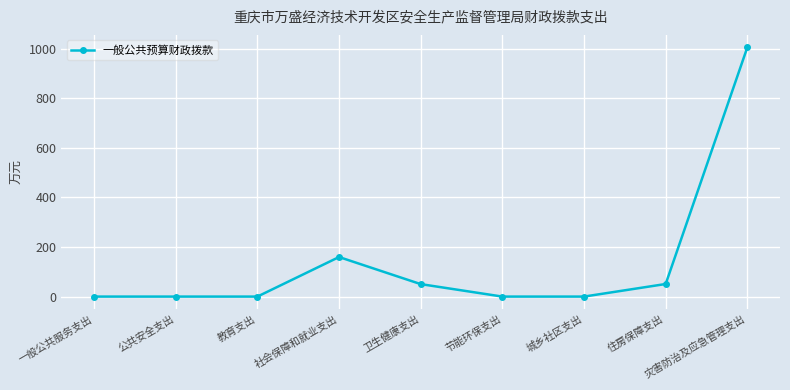

Is it true that the value at 一般公共服务支出 is -516.0?

False